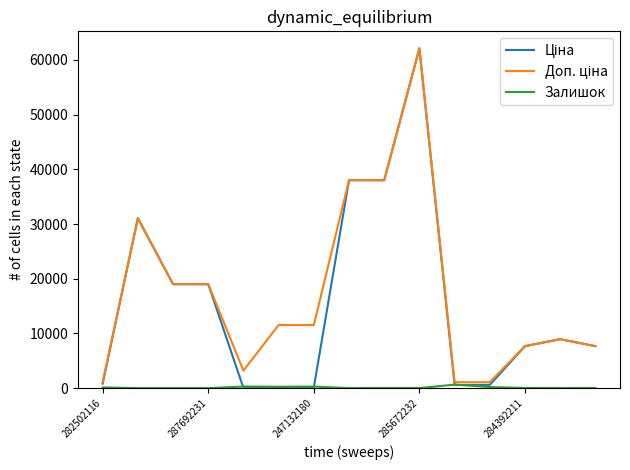

True or false: Ціна has more than 1 points higher than both neighbors.

True